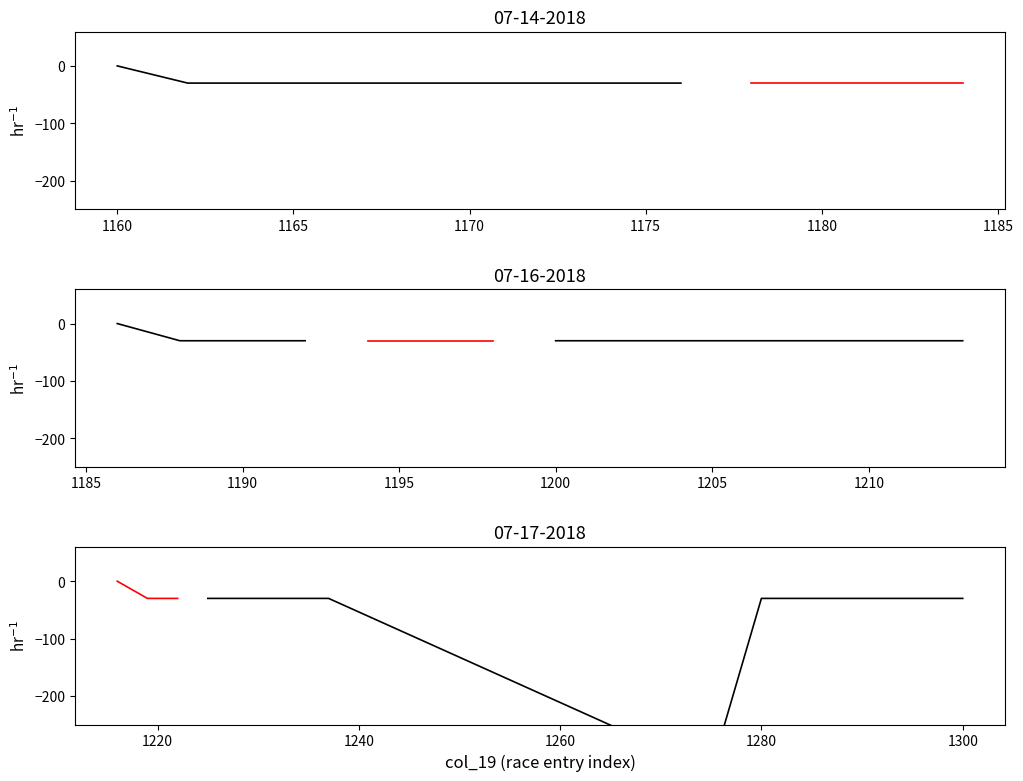

True or false: anomaly has more than 2 points higher than both neighbors.

False